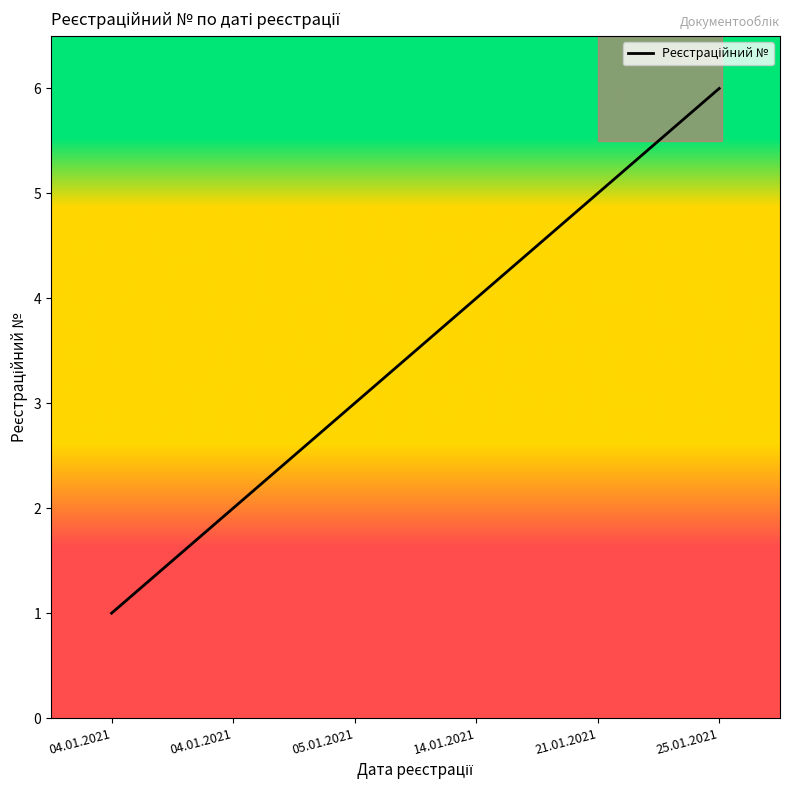

Count the number of categories in the chart.

6